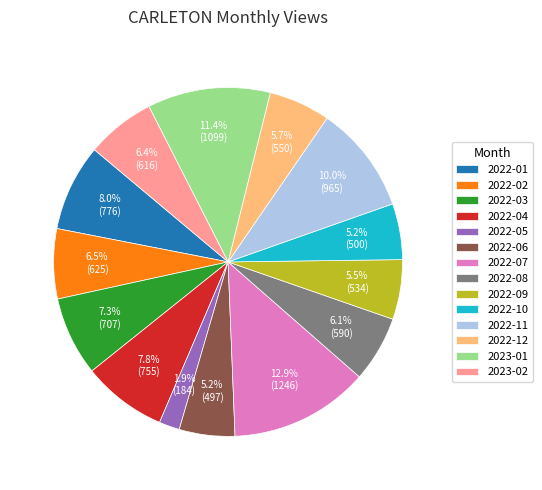

Is it true that 2022-07 is 18% of the pie?

False